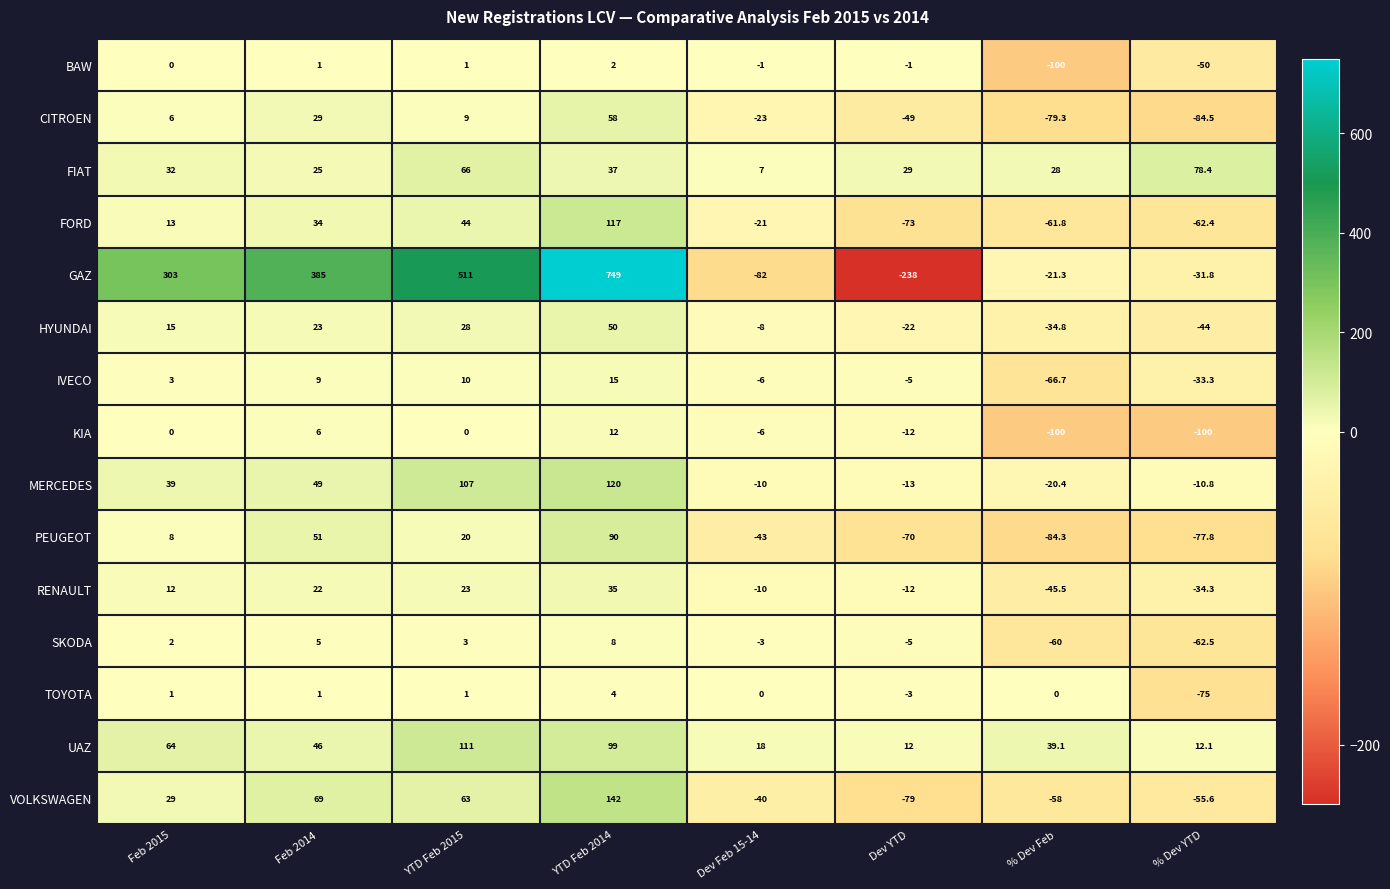

List the series in order of their peak value, lowest first.

BAW, TOYOTA, SKODA, KIA, IVECO, RENAULT, HYUNDAI, CITROEN, FIAT, PEUGEOT, UAZ, FORD, MERCEDES, VOLKSWAGEN, GAZ